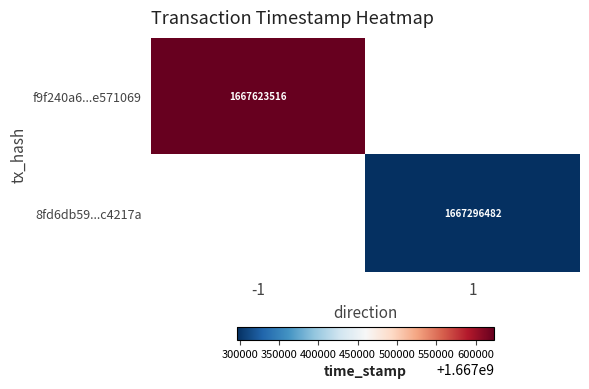

Is it true that 8fd6db59...c4217a equals 688190378.5 at 1?

False